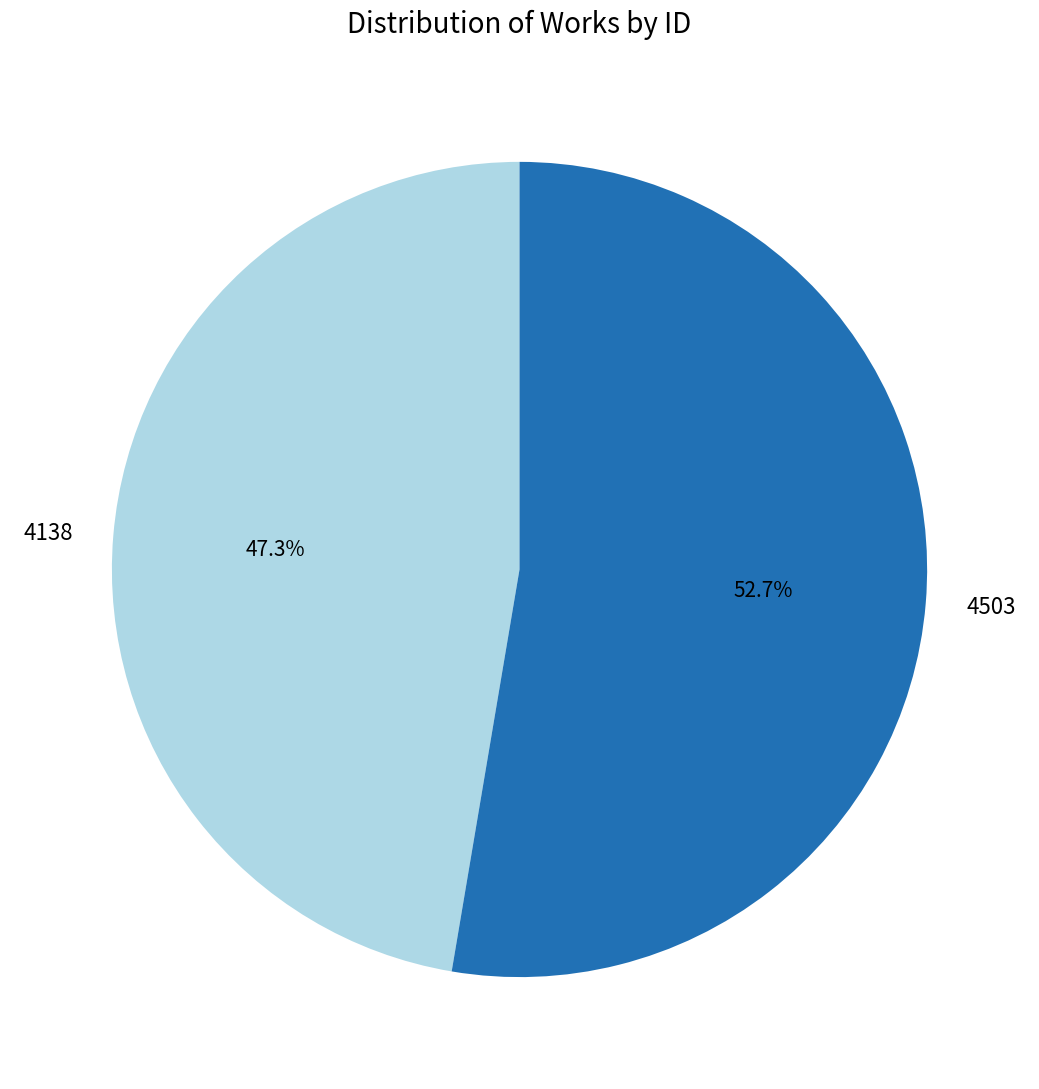

Which slice represents more than half of the pie?

4503